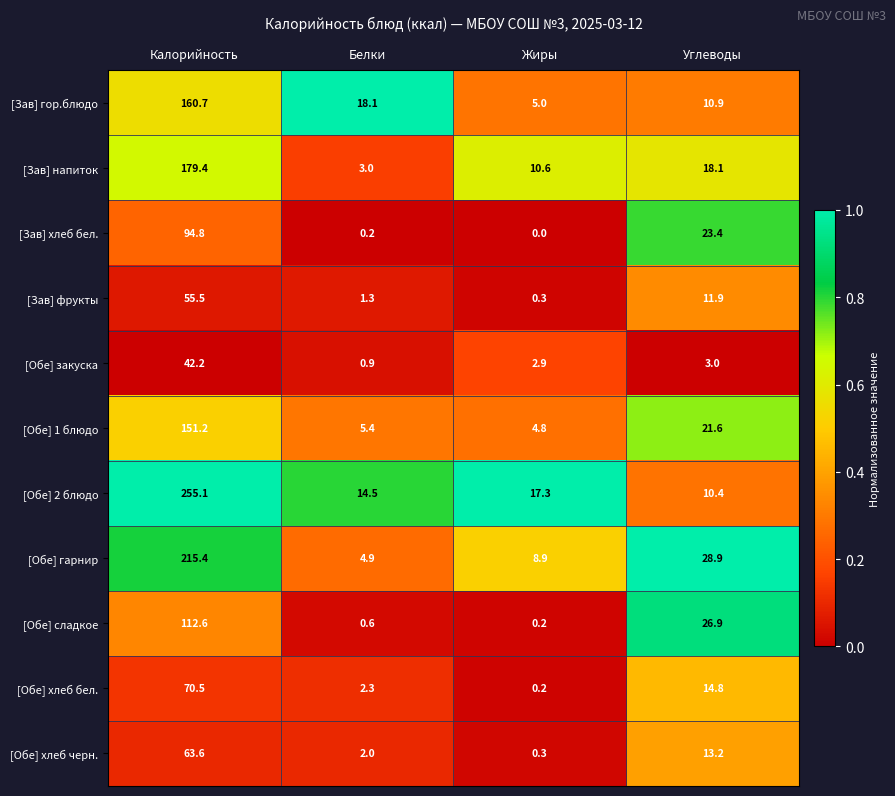

True or false: [Обе] закуска has a value of 42.2 at Калорийность.

True